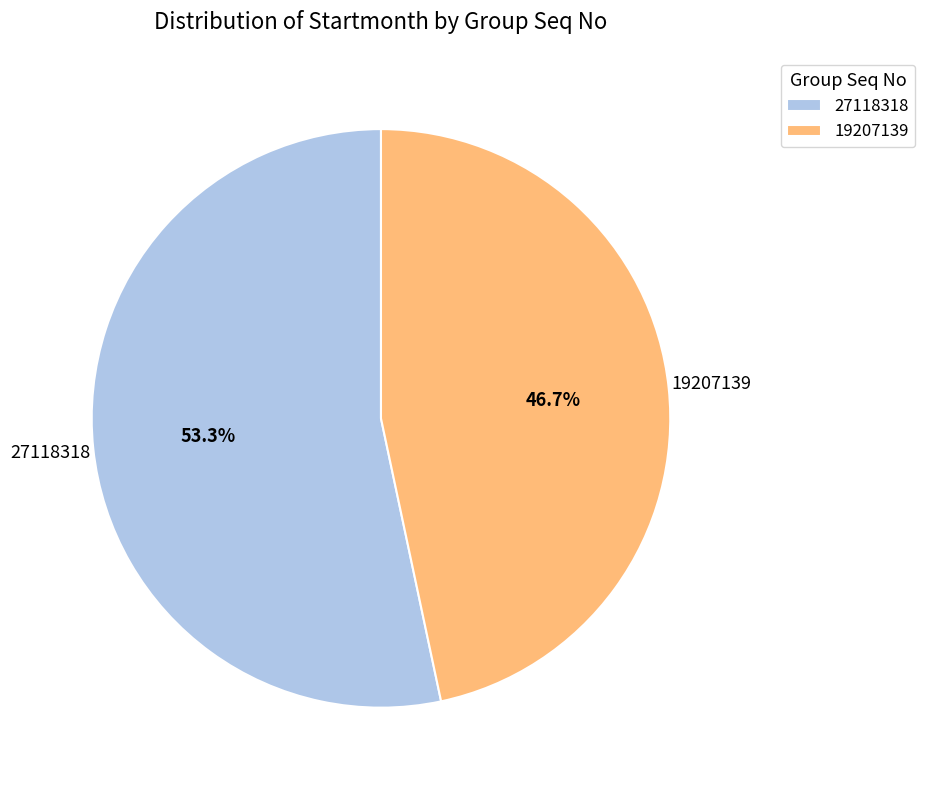

True or false: 19207139 accounts for 61% of the total.

False